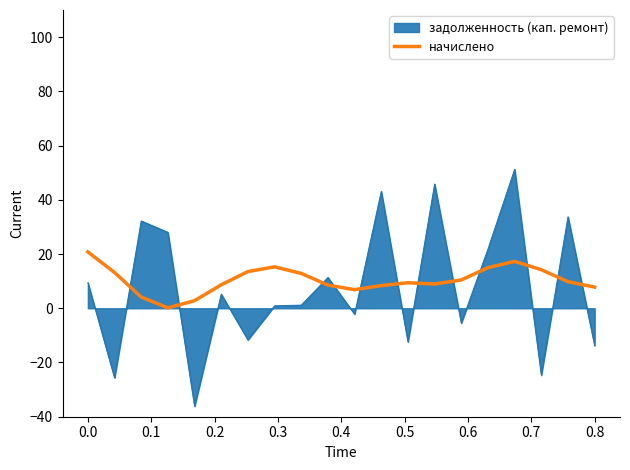

After their last crossing, which series has the higher values: начислено or задолженность (кап. ремонт)?

начислено